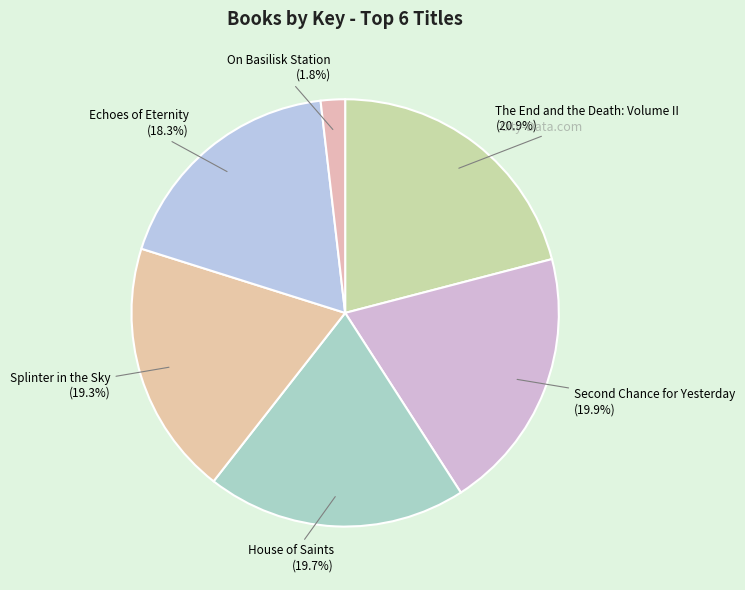

To the nearest percent, what percentage of the pie is Splinter in the Sky?

19%